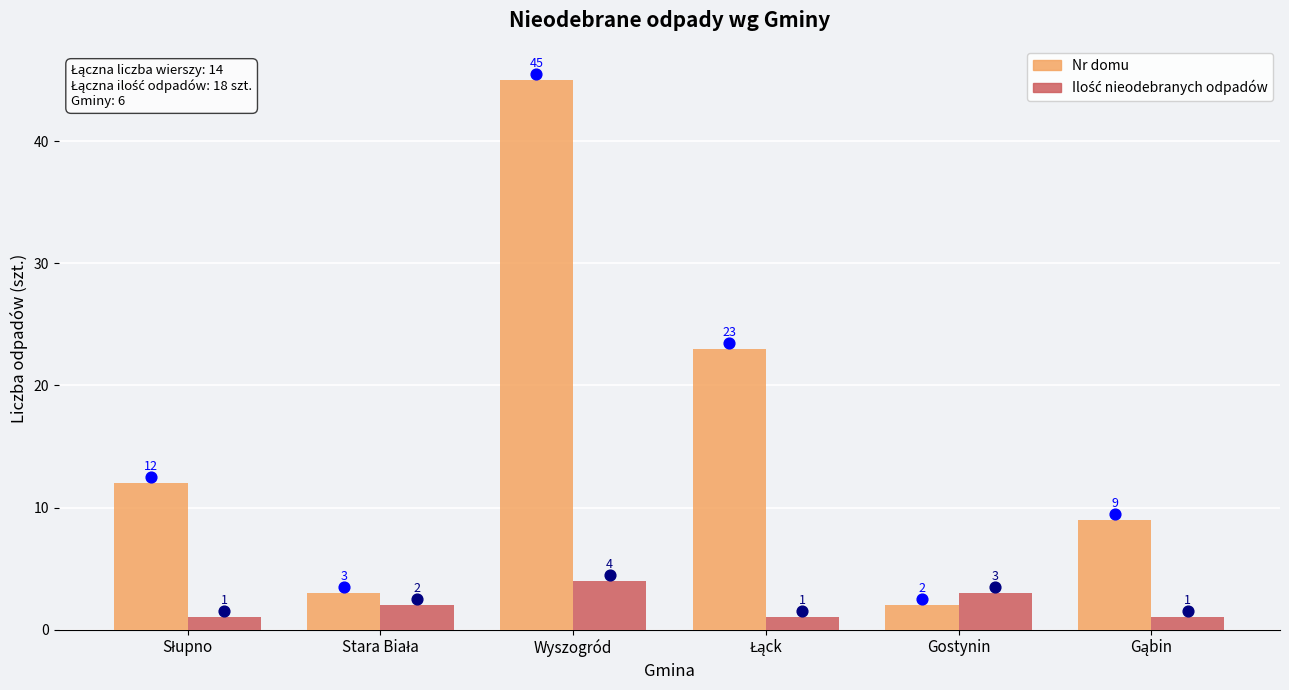

At how many categories does at least one series exceed 9?

4